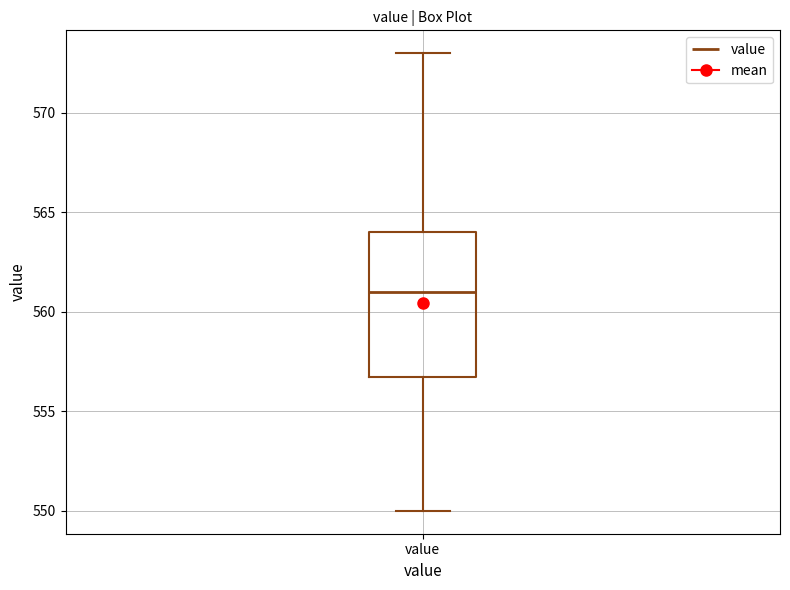

Transcribe this box plot: give where the median line is, the range the box spans, and where the two whiskers end, as read against the y-axis. The values are not printed on the chart, so give them approximately, as read against the axis.

median 561, box 557 to 564, whiskers 550 to 573